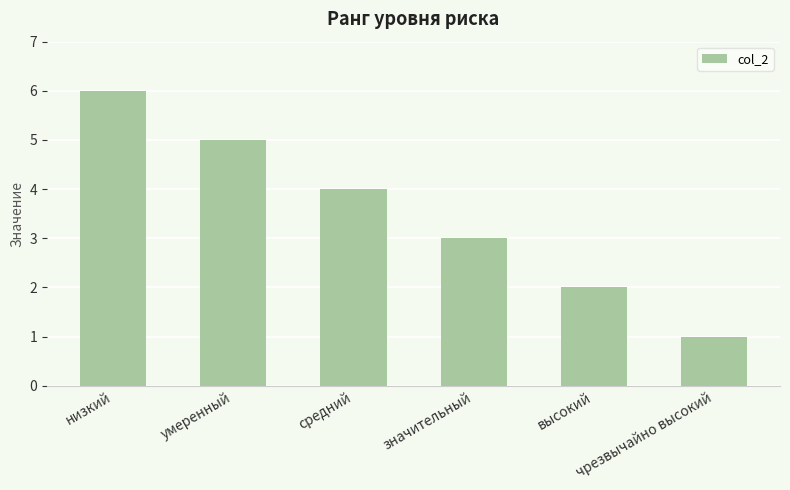

Which category has the highest value across all series?

низкий